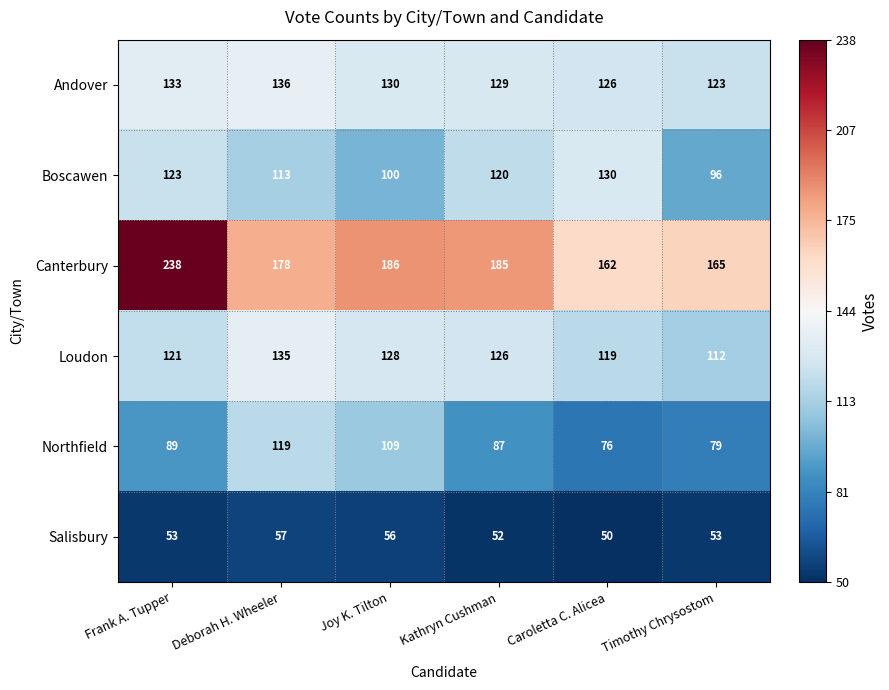

What is the difference between the Canterbury values at Deborah H. Wheeler and Timothy Chrysostom?

13